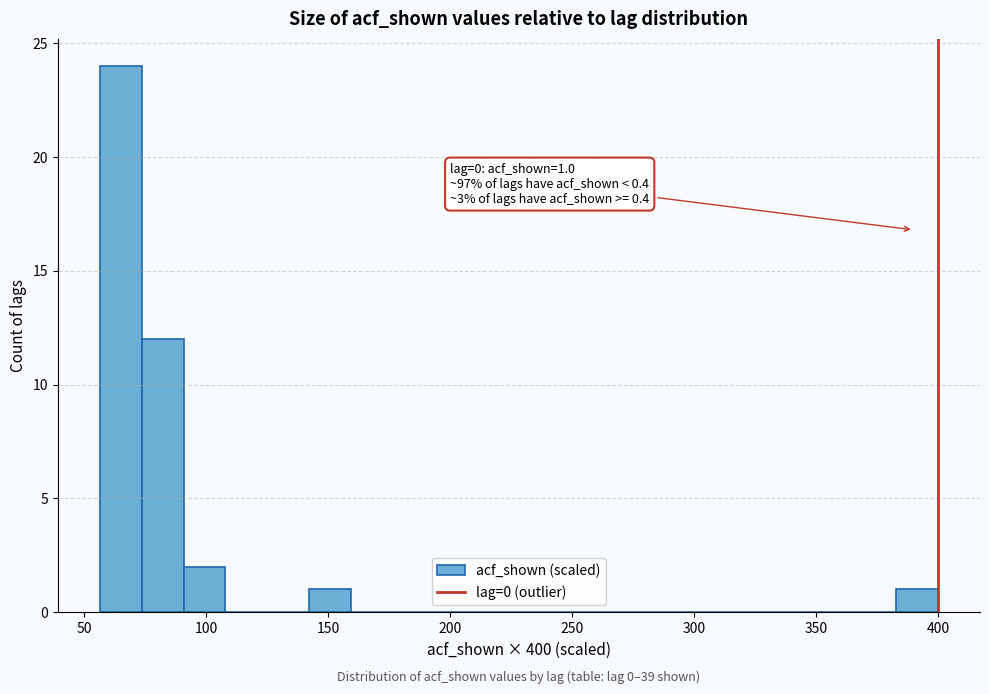

Read against the x-axis, roughly where is the centre of the tallest bar?

65